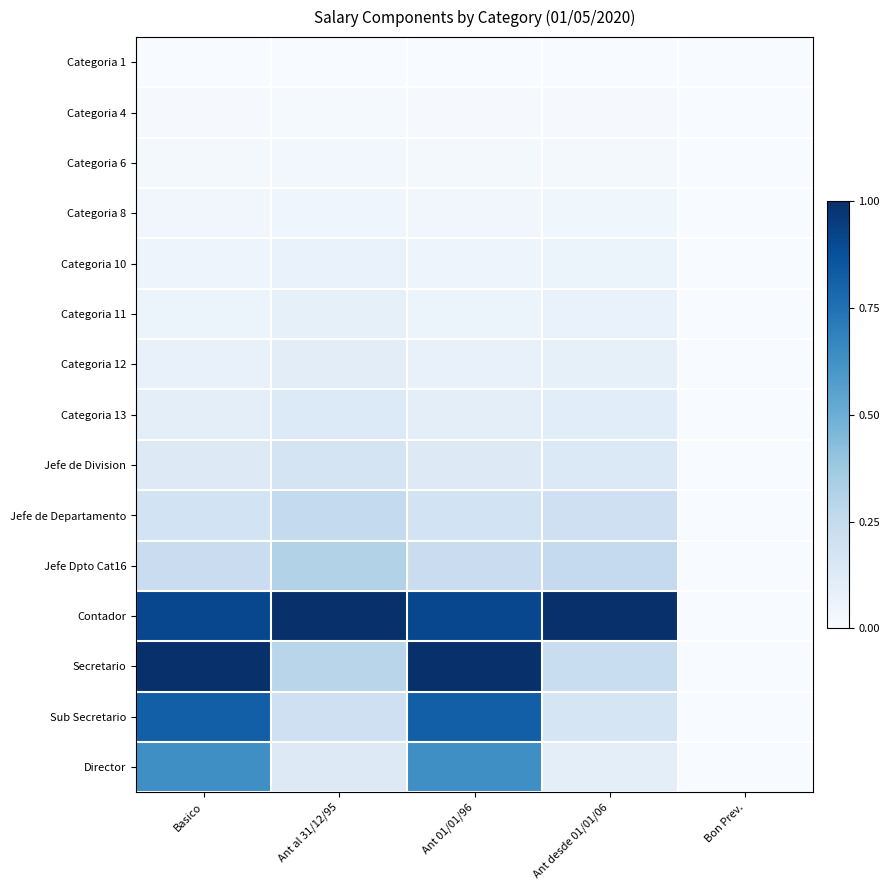

Which series changed the most between Ant desde 01/01/06 and Bon Prev.?

Contador